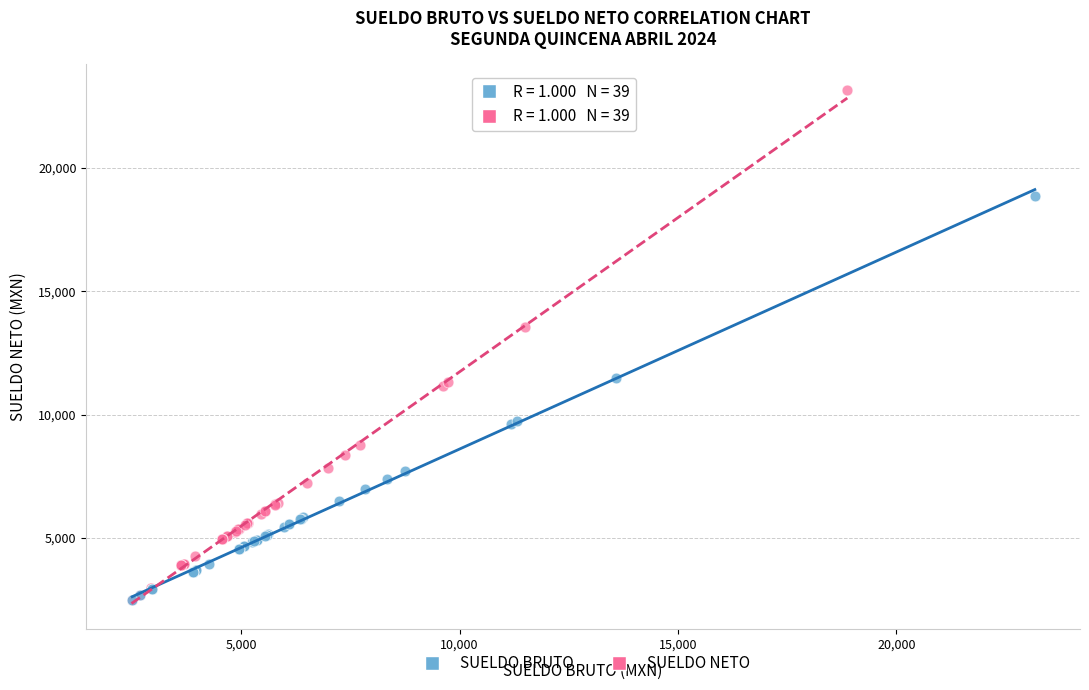

Which series has the largest Y range (max minus min)?

SUELDO NETO